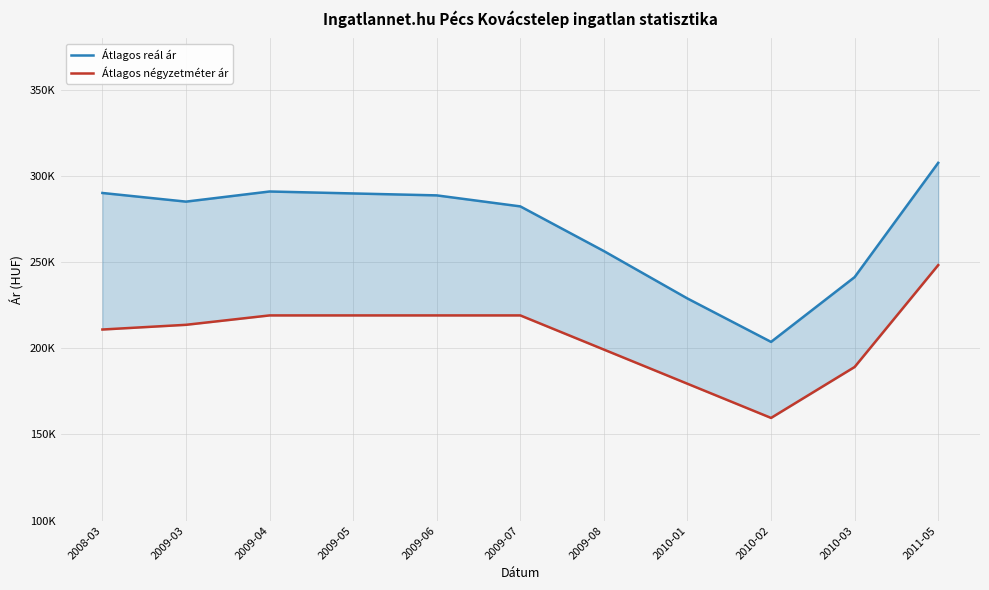

Which series changed the most between 2009-08 and 2010-02?

Átlagos reál ár